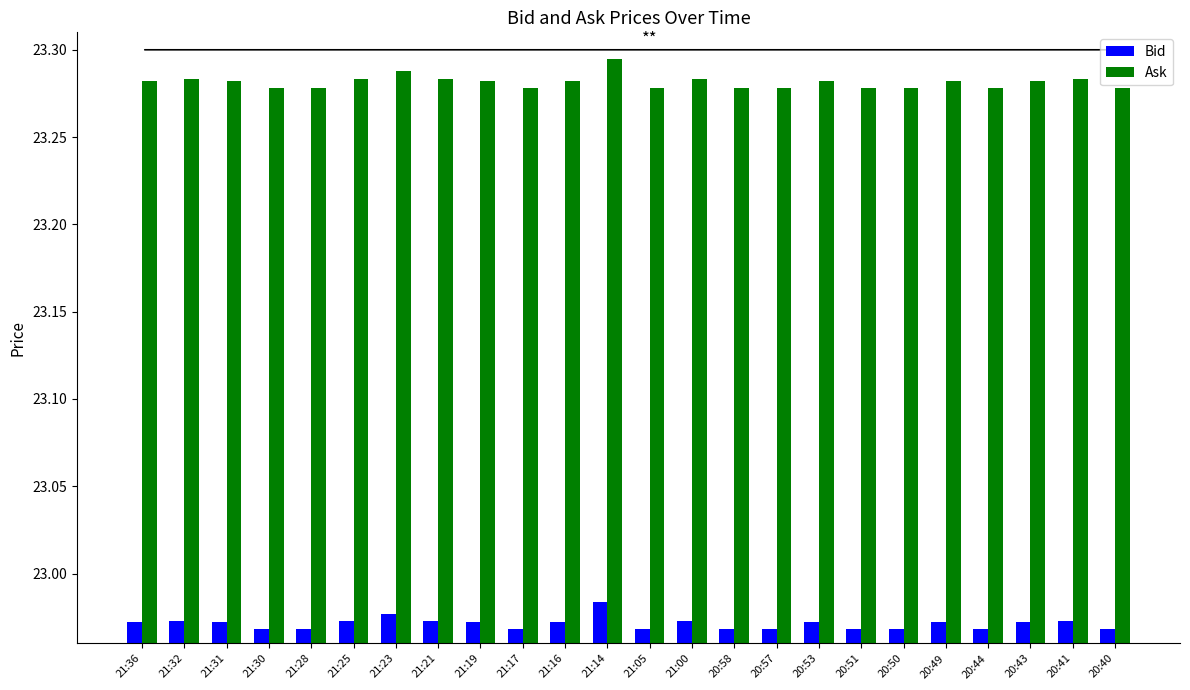

What is the label of the 19th bar from the left?

20:50